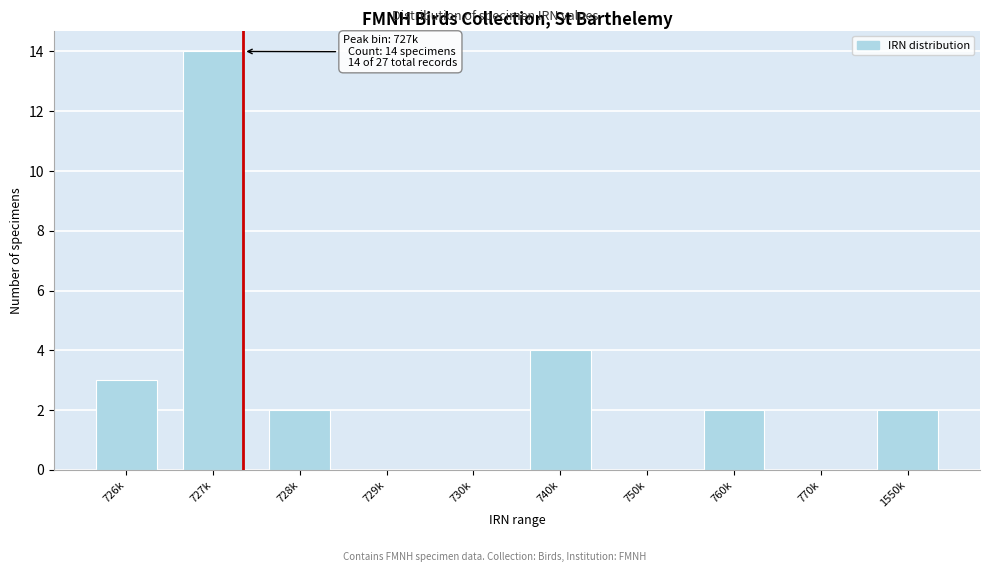

Reading right to left, what are all the values shown in this chart?

1550k=2	770k=0	760k=2	750k=0	740k=4	730k=0	729k=0	728k=2	727k=14	726k=3